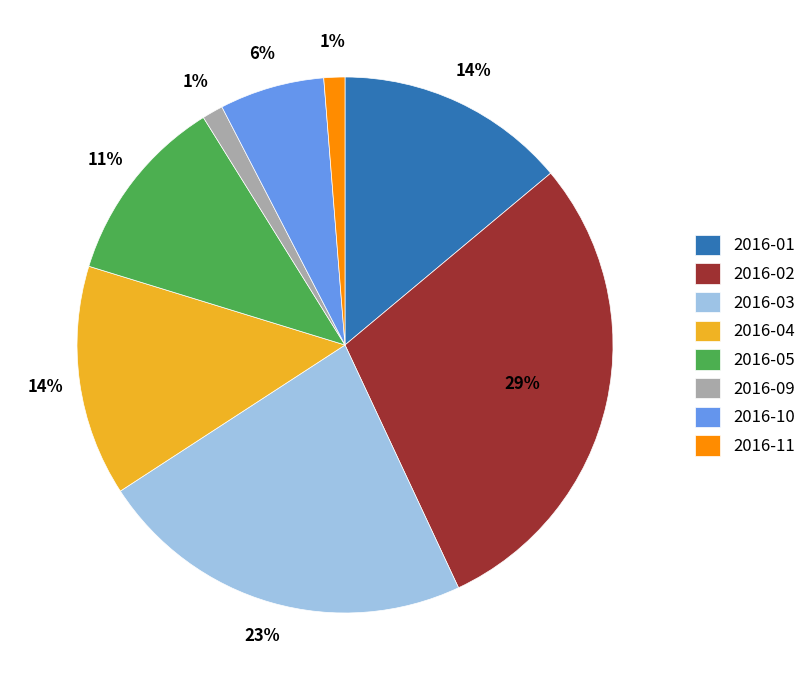

The 2016-03 slice represents 23% of the pie. True or false?

True